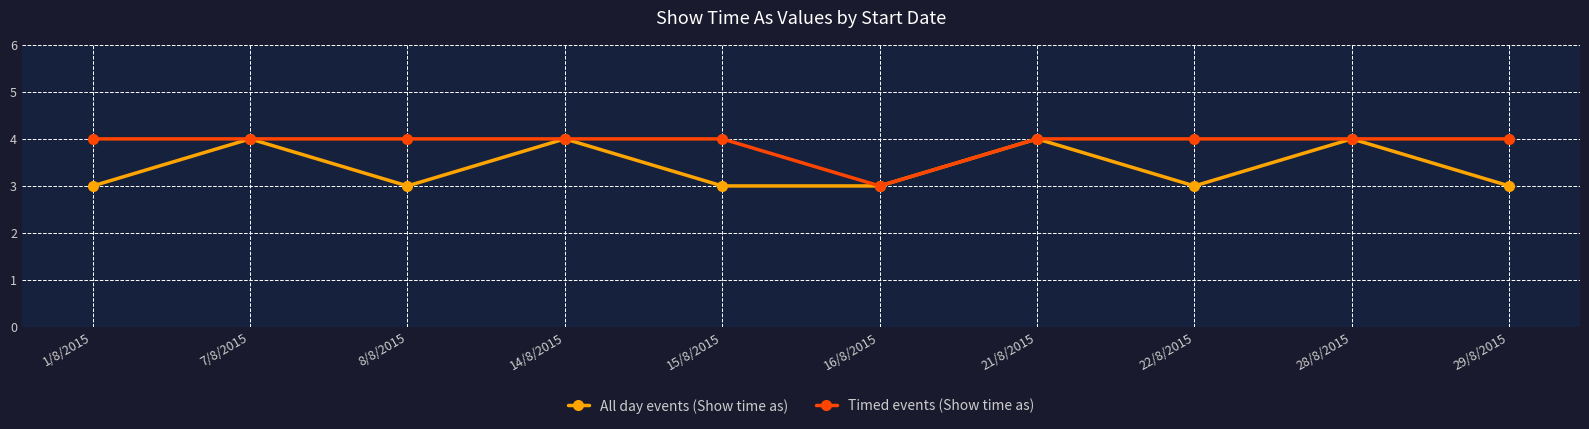

What is the lowest value of the Timed events (Show time as) series?

3